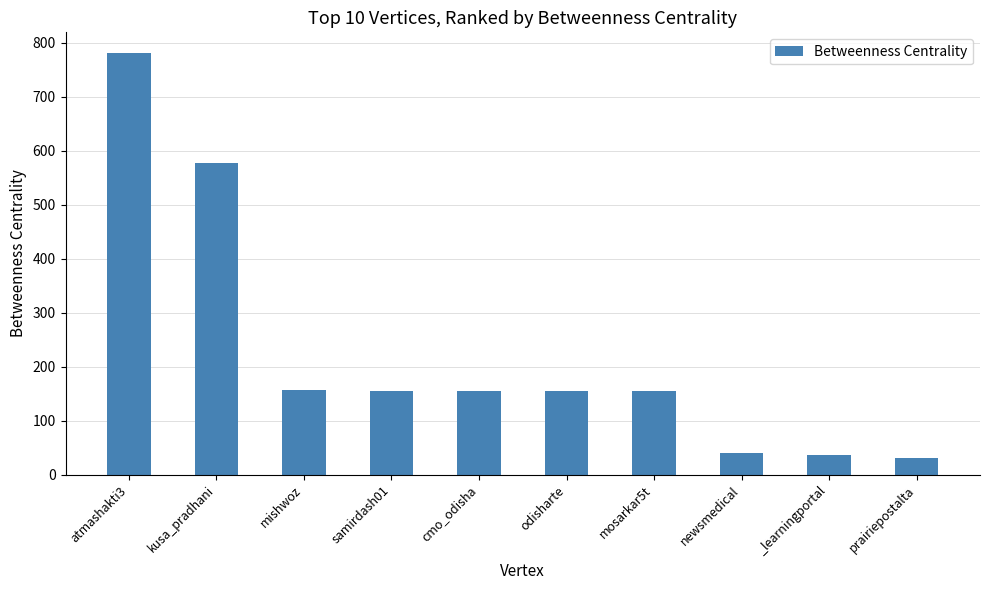

How many data points are less than 155?

3